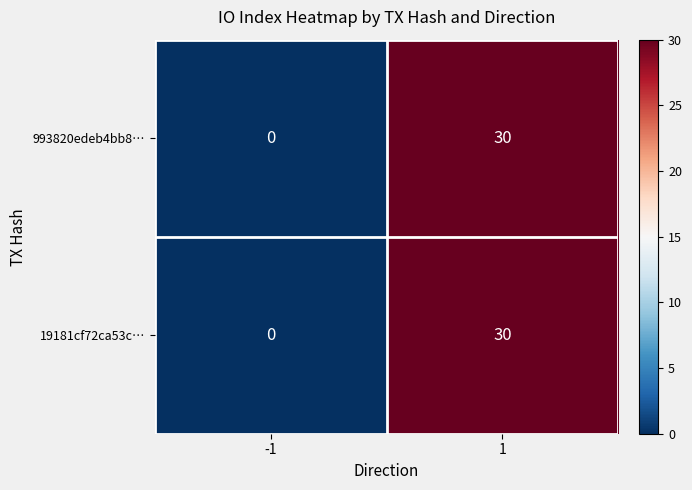

Rank the categories by 993820edeb4bb8… value from highest to lowest.

1, -1